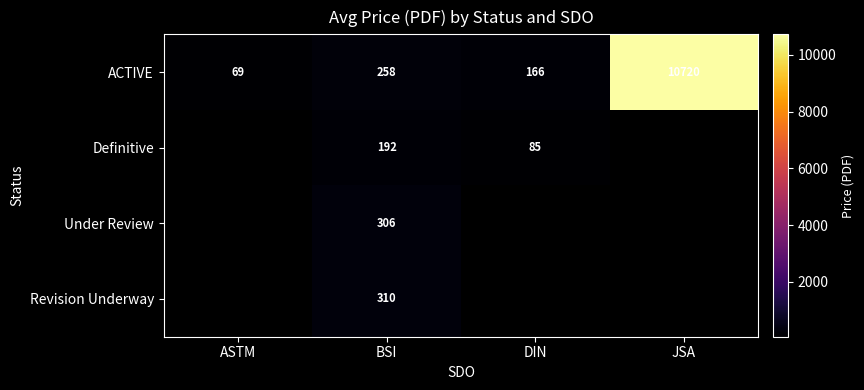

At how many categories does at least one series exceed 9087?

1